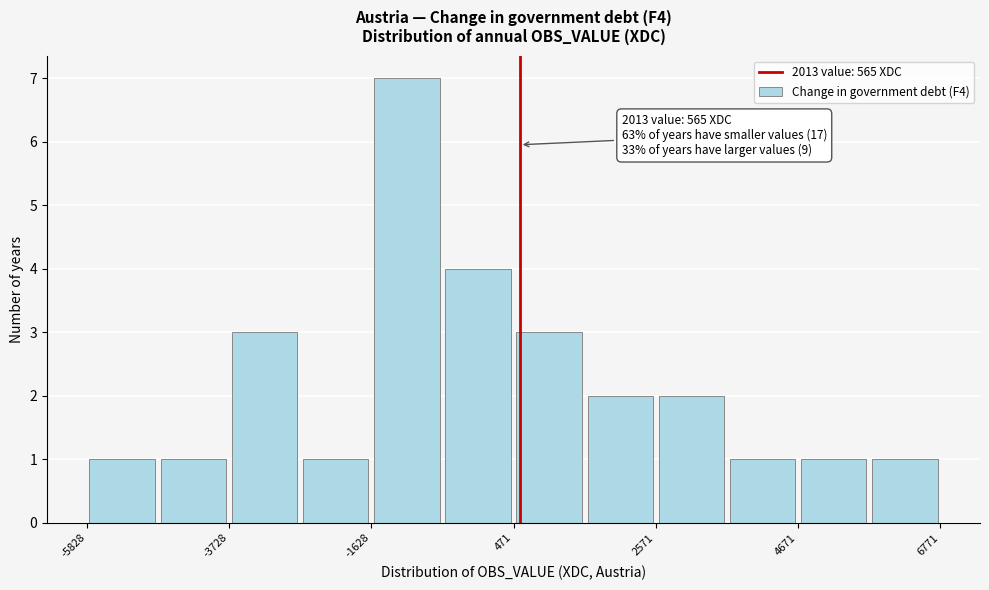

Read against the x-axis, roughly where is the centre of the tallest bar?

-1000